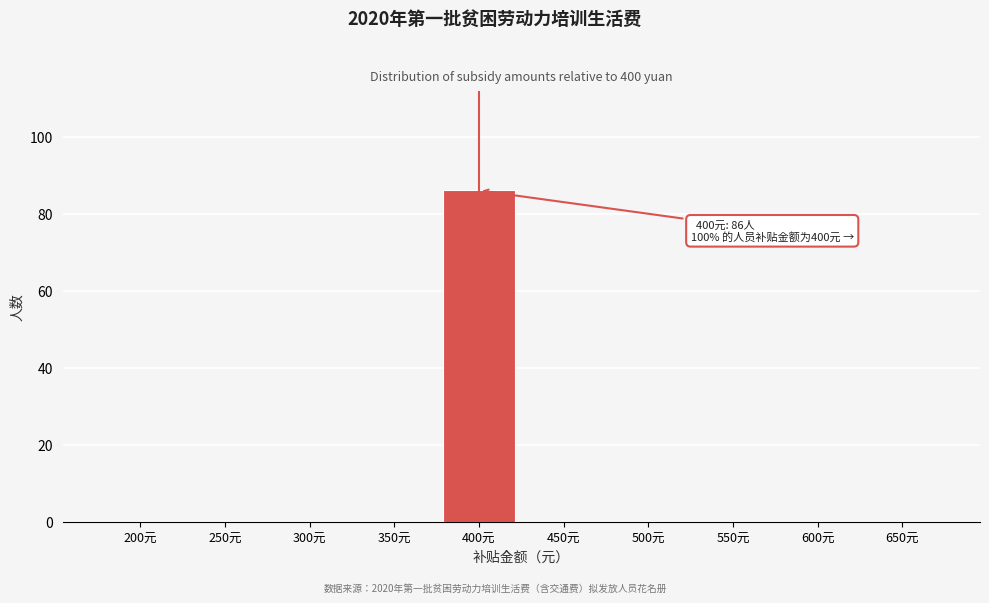

Reading left to right, list all the values displayed in this chart.

200元=0	250元=0	300元=0	350元=0	400元=86	450元=0	500元=0	550元=0	600元=0	650元=0